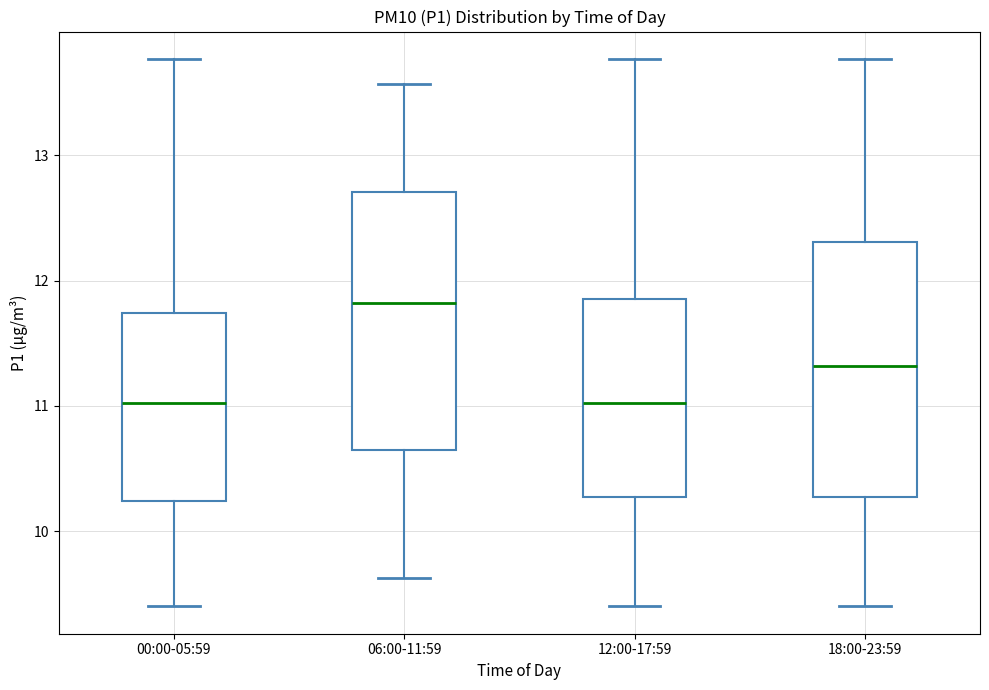

Where does the upper whisker of the box for 06:00-11:59 end on the y-axis? The values are not printed on the chart, so give them approximately, as read against the axis.

13.6